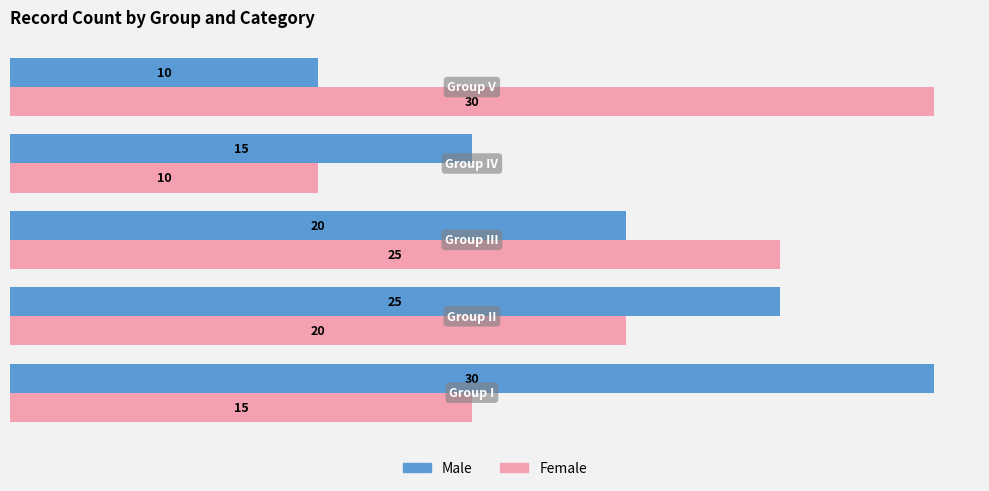

What is the difference between the maximum and minimum values in the Female series?

20